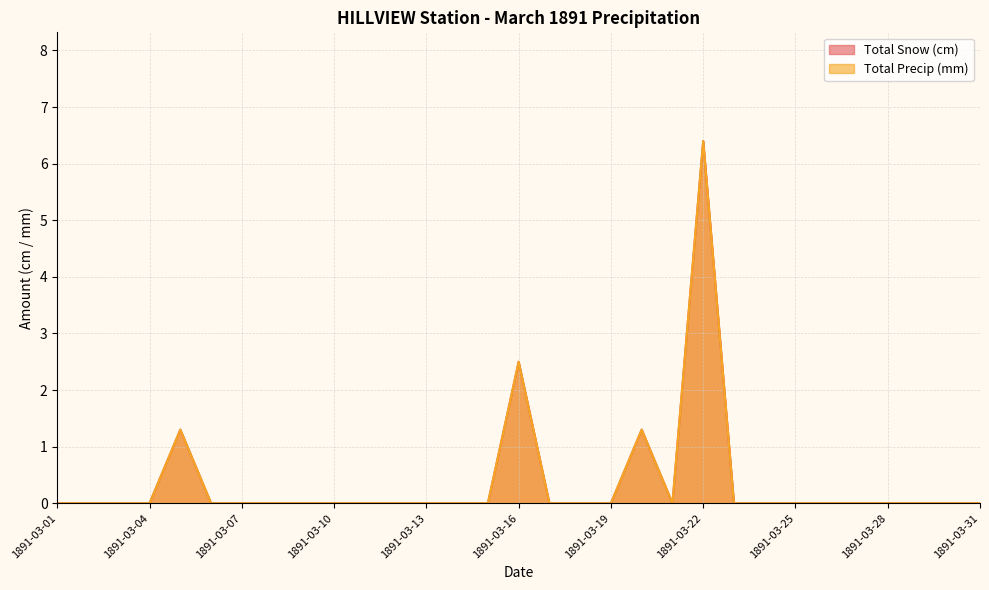

What are all the series names shown in the legend?

Total Snow (cm), Total Precip (mm)